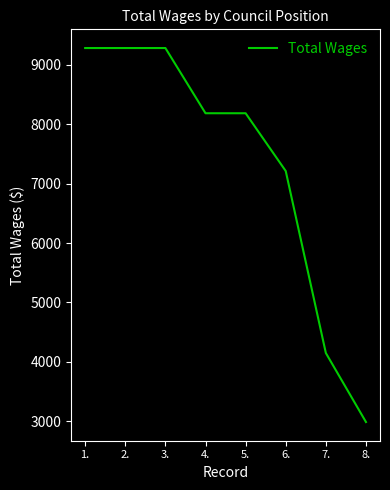

What is the sum of all values?

58573